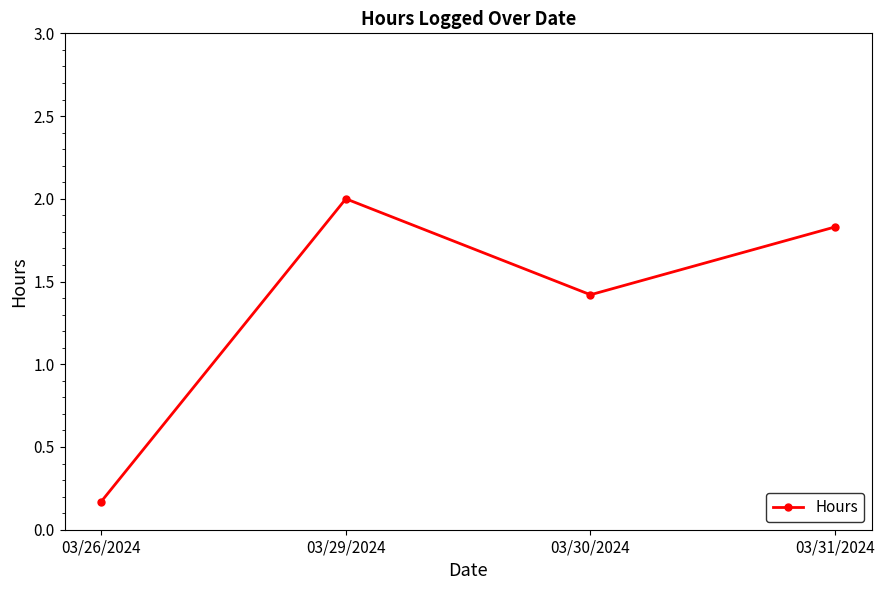

The value at 03/29/2024 is 2.0. True or false?

True